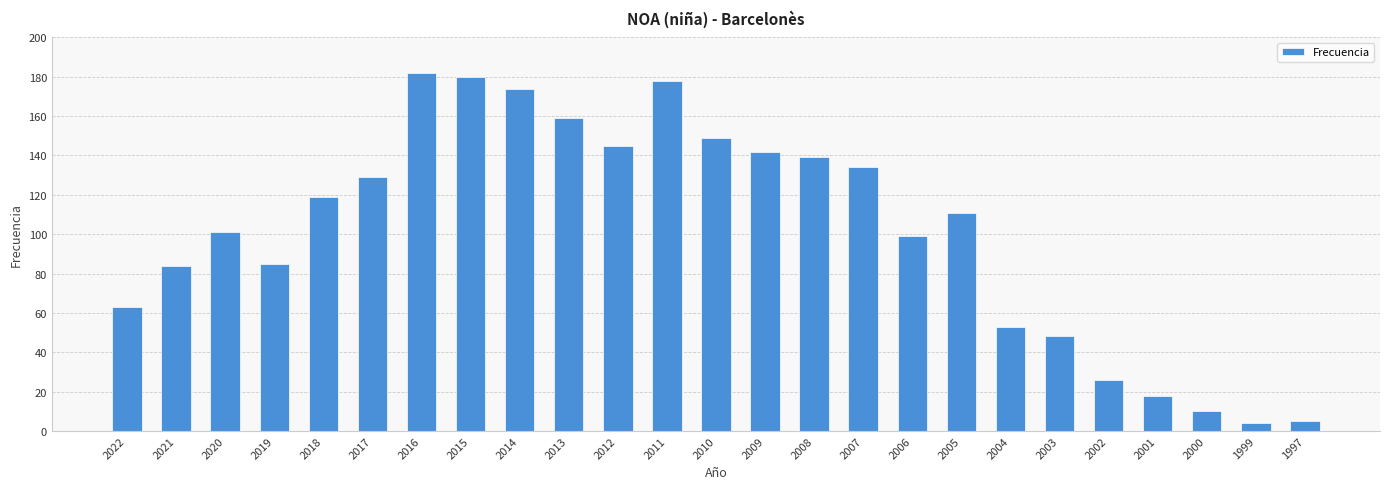

What is the maximum value shown in the chart?

182